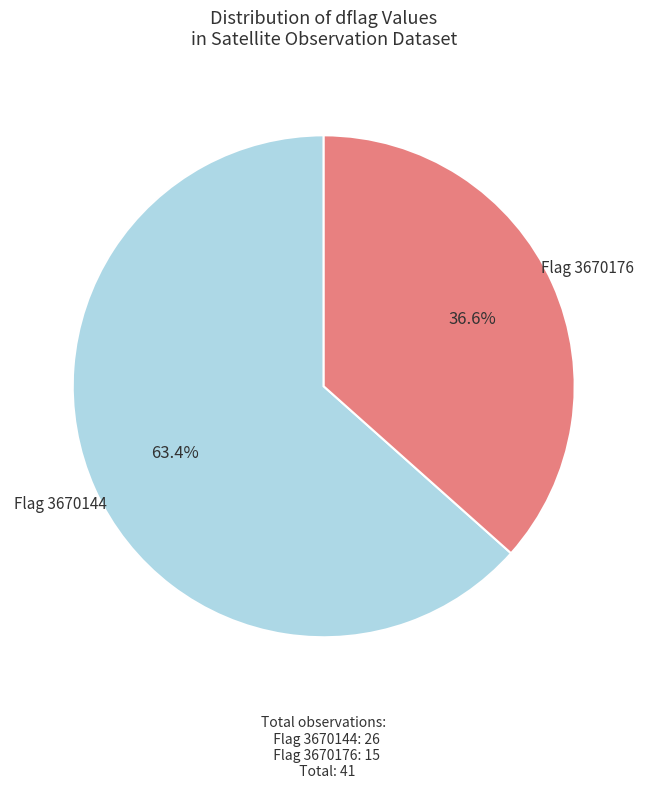

To the nearest percent, what is the average slice percentage?

50%